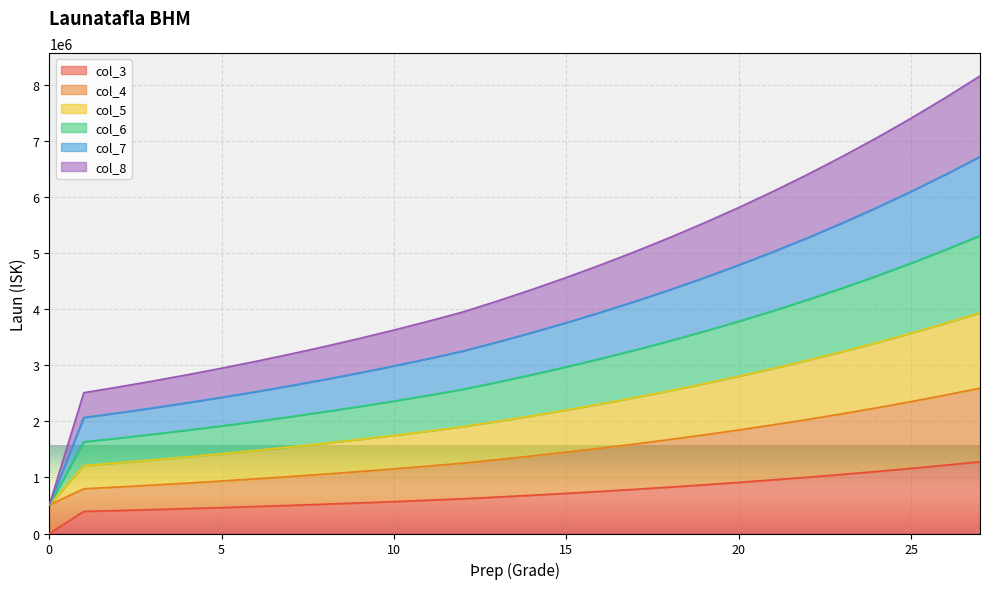

At which category does the chart reach its peak across all series?

27